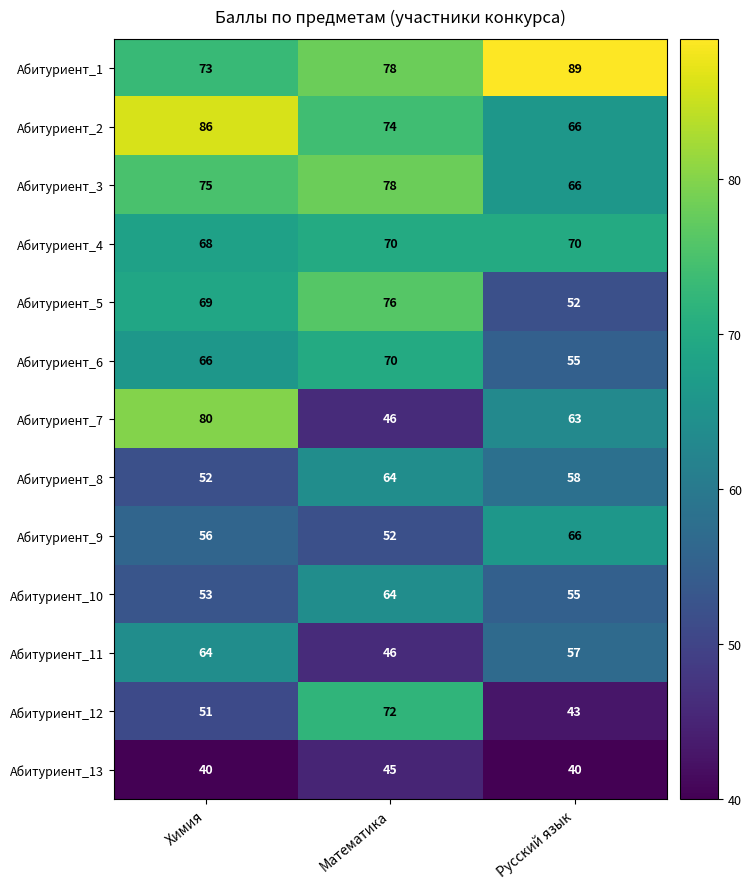

What is the difference between the maximum and second lowest values in the Абитуриент_9 series?

10